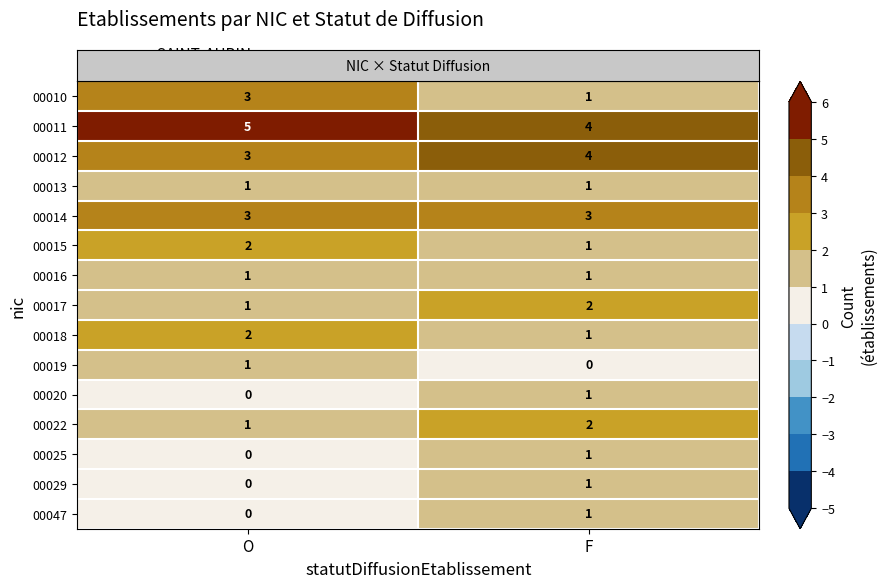

Which series changed the most between O and F?

00010